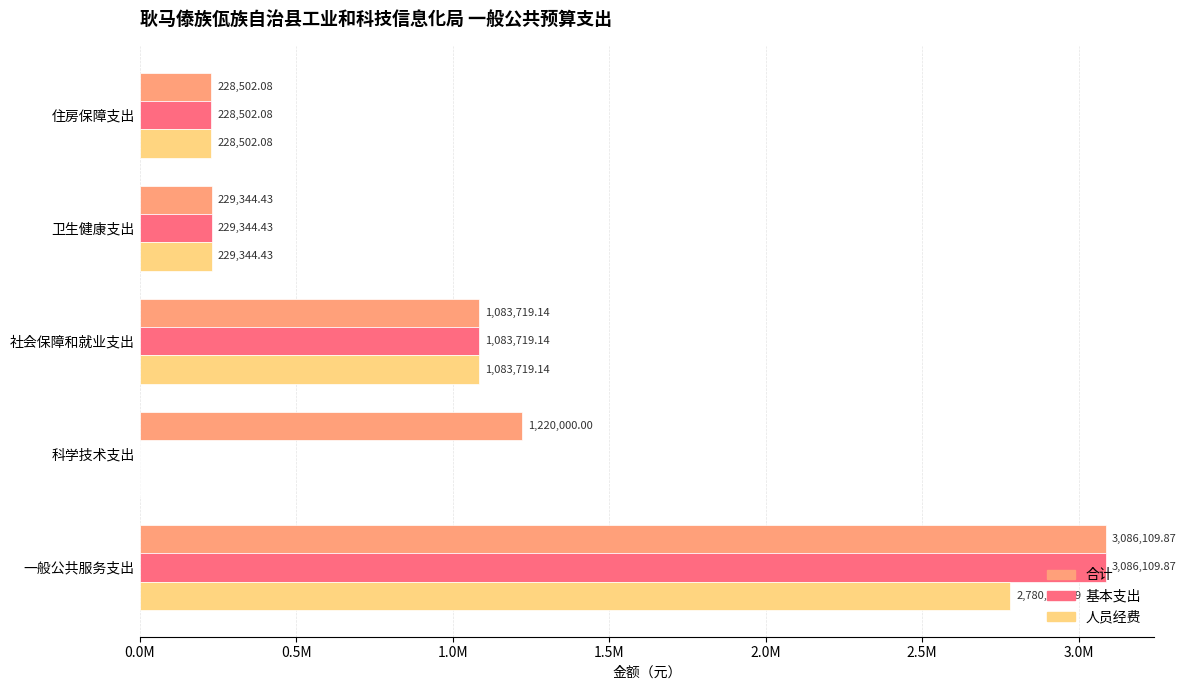

Reading right to left, extract all data points from this chart.

合计: 228502.1	229344.4	1083719.1	1220000.0	3086109.9
基本支出: 228502.1	229344.4	1083719.1	0.0	3086109.9
人员经费: 228502.1	229344.4	1083719.1	0.0	2780426.2